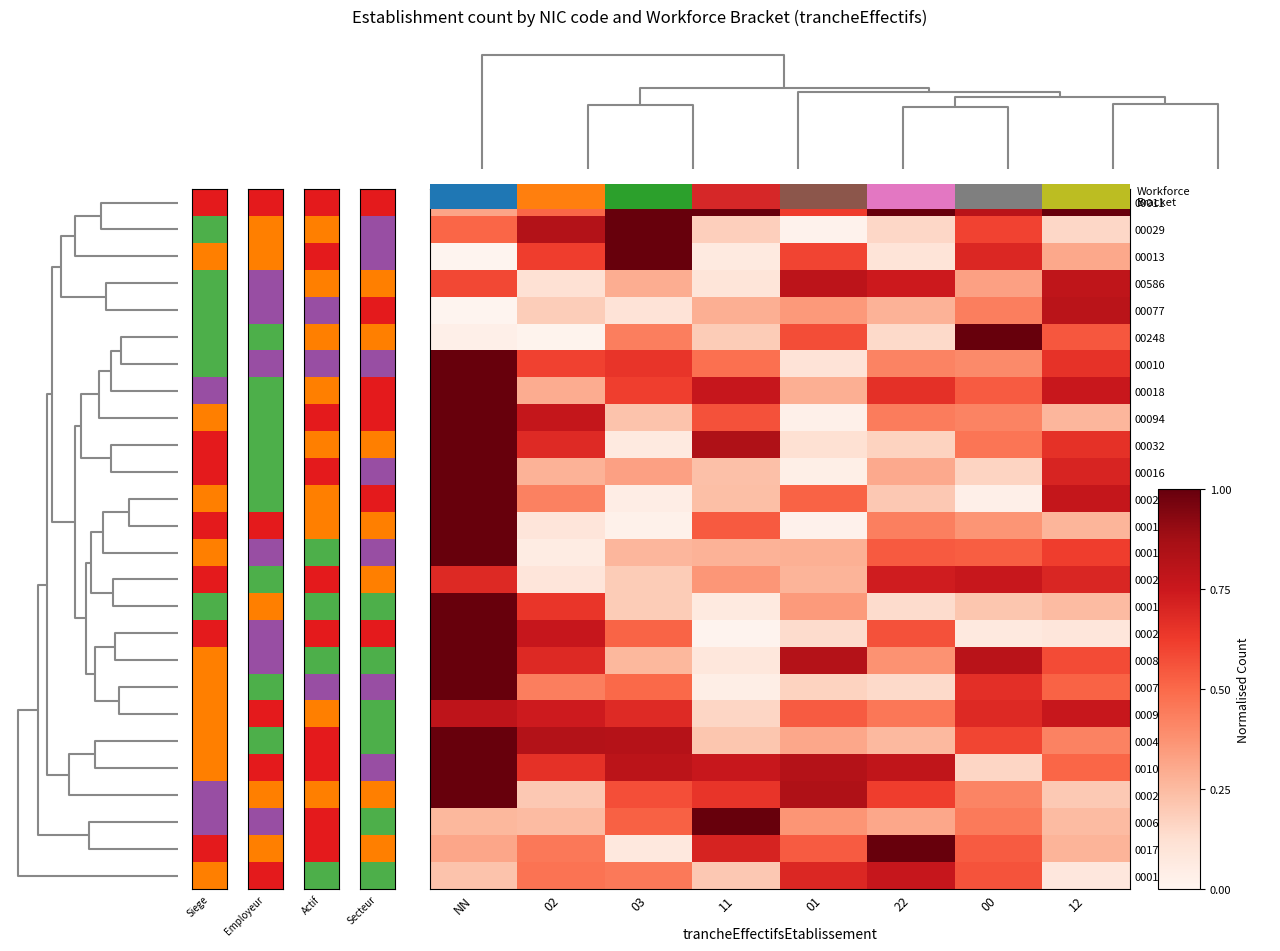

How many data points does each series have?

8